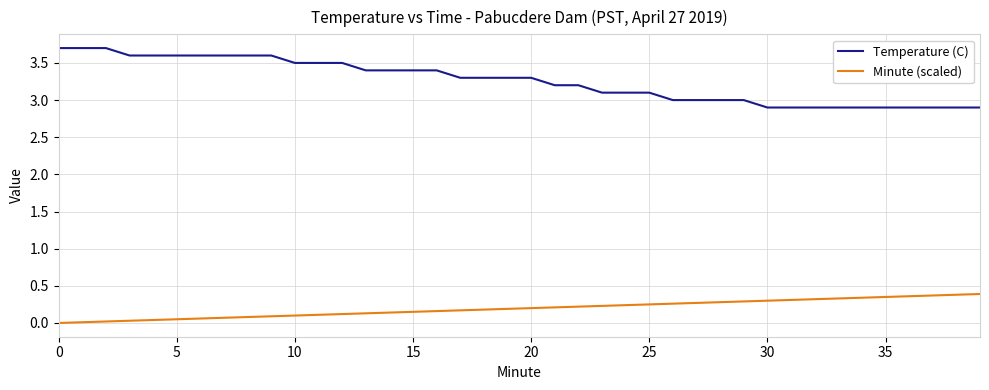

Which series has the largest total across all categories?

Temperature (C)